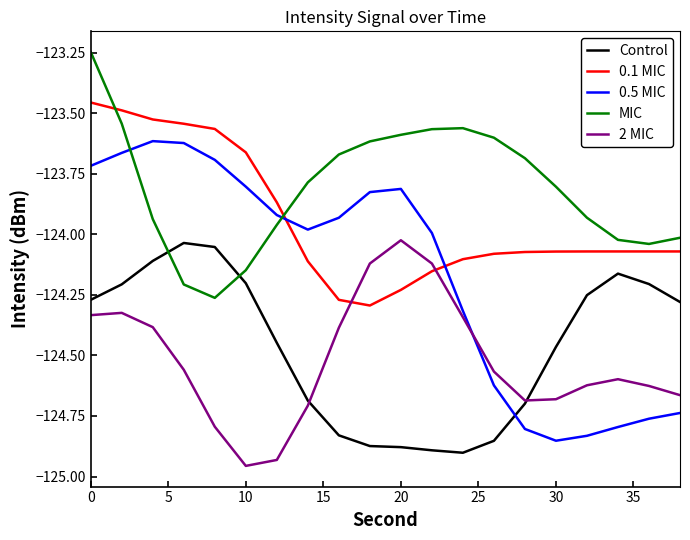

Which series has the largest total across all categories?

MIC